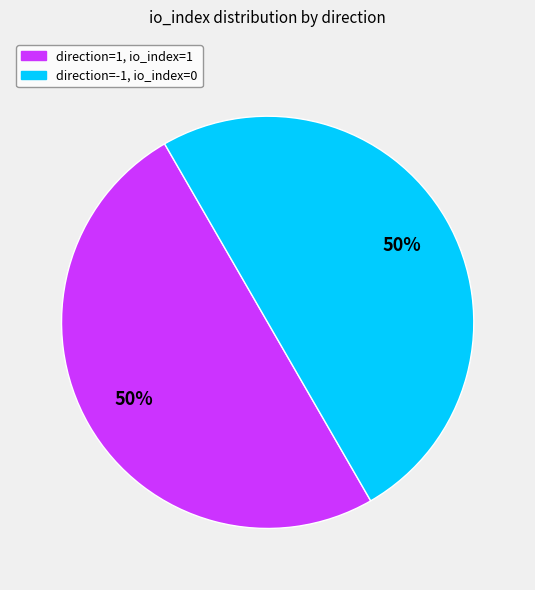

To the nearest percent, what is the average slice percentage?

50%